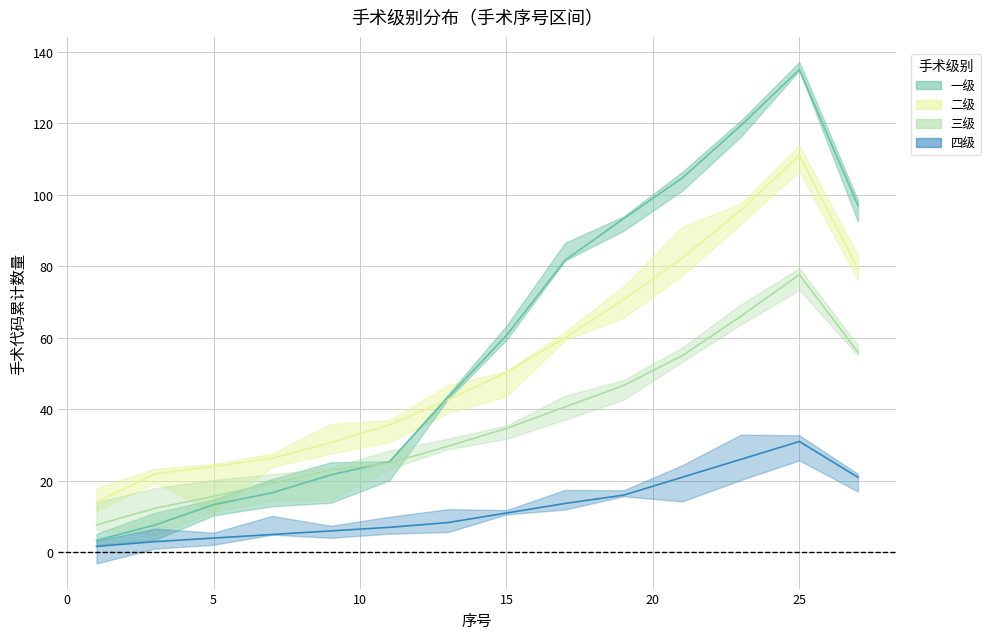

How many series are shown in this chart?

4